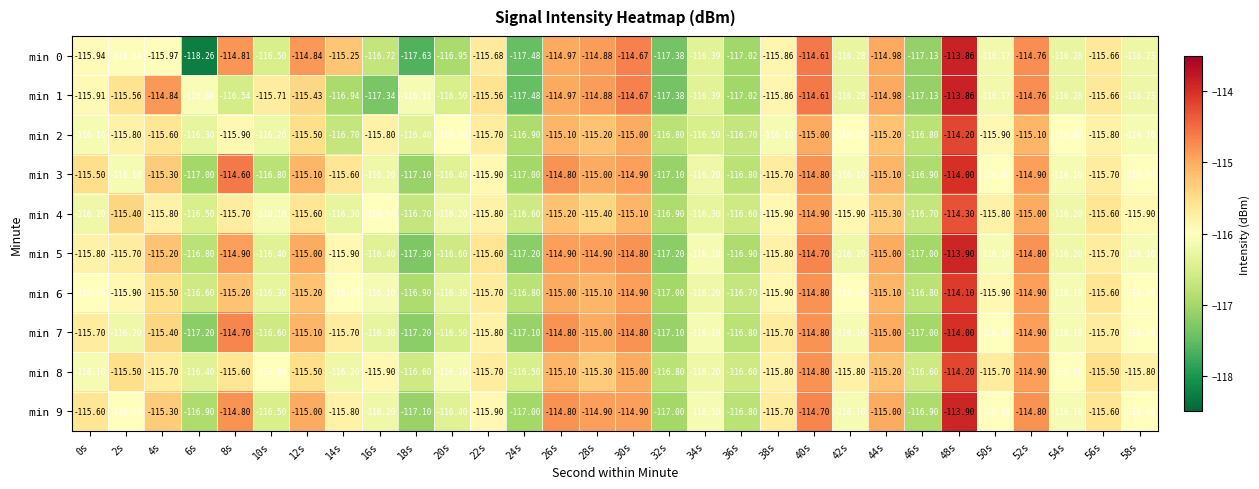

How many values in the min 1 series exceed -115?

8